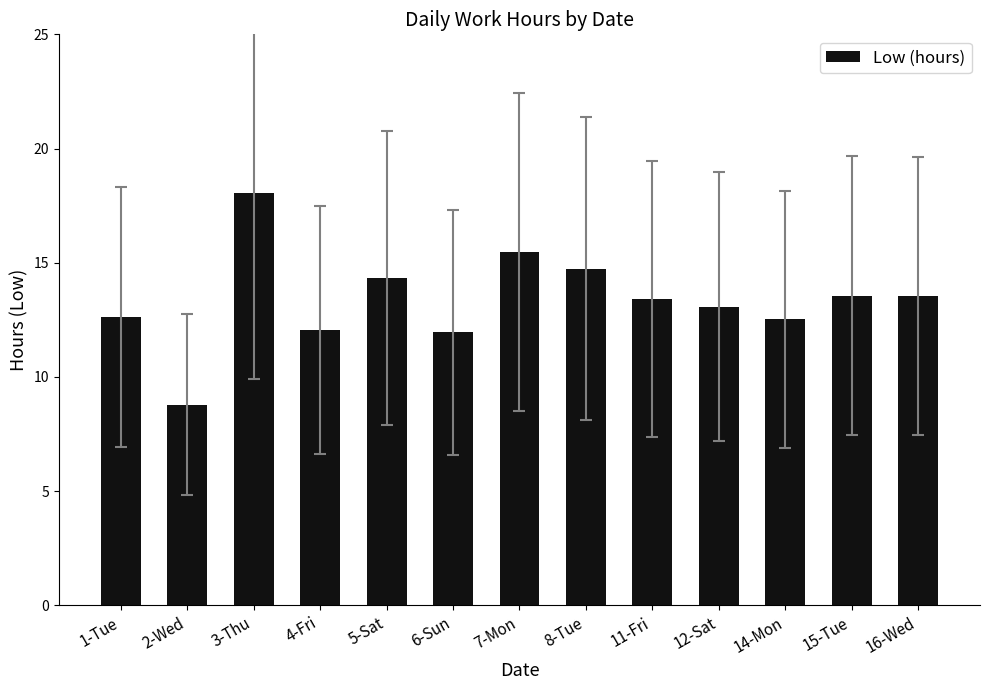

True or false: the data shows 13.6 at 16-Wed.

True